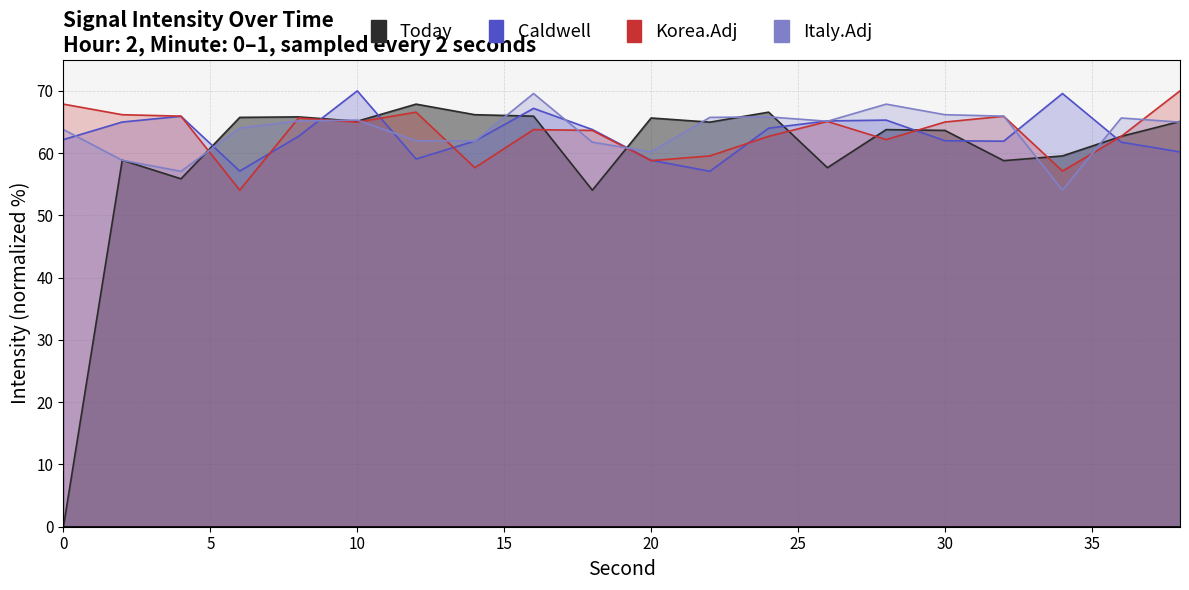

What is the sum of all Korea.Adj values?

1265.3